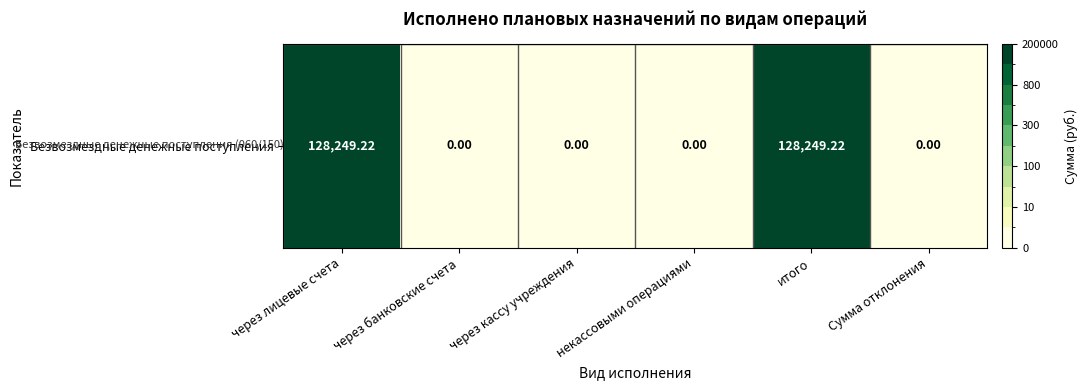

What is the greatest value displayed?

128249.2